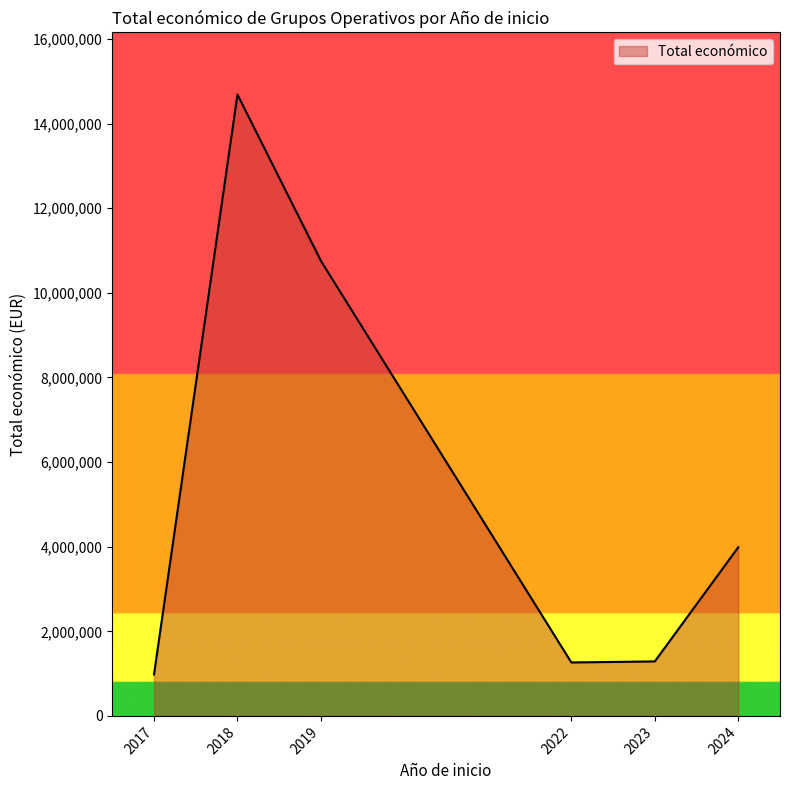

What is the smallest value displayed?

979946